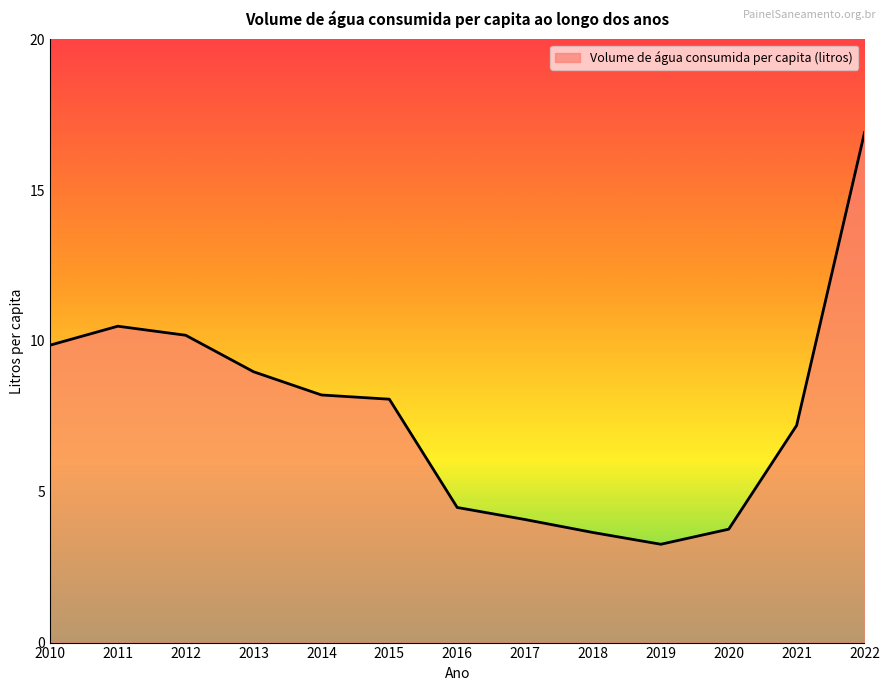

What is the maximum value shown in the chart?

16.9